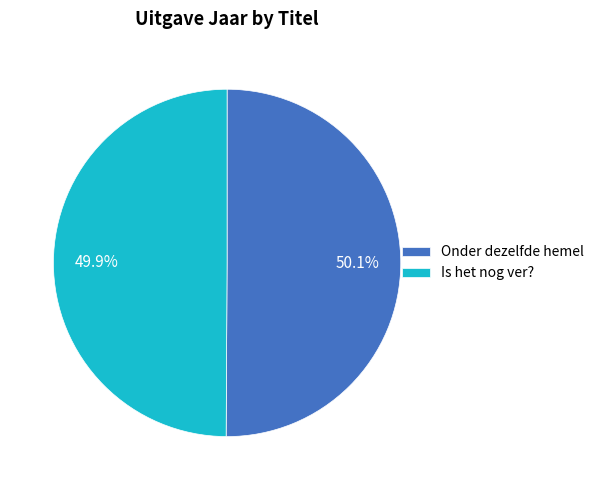

Combined, do Onder dezelfde hemel and Is het nog ver? account for over 50%?

Yes